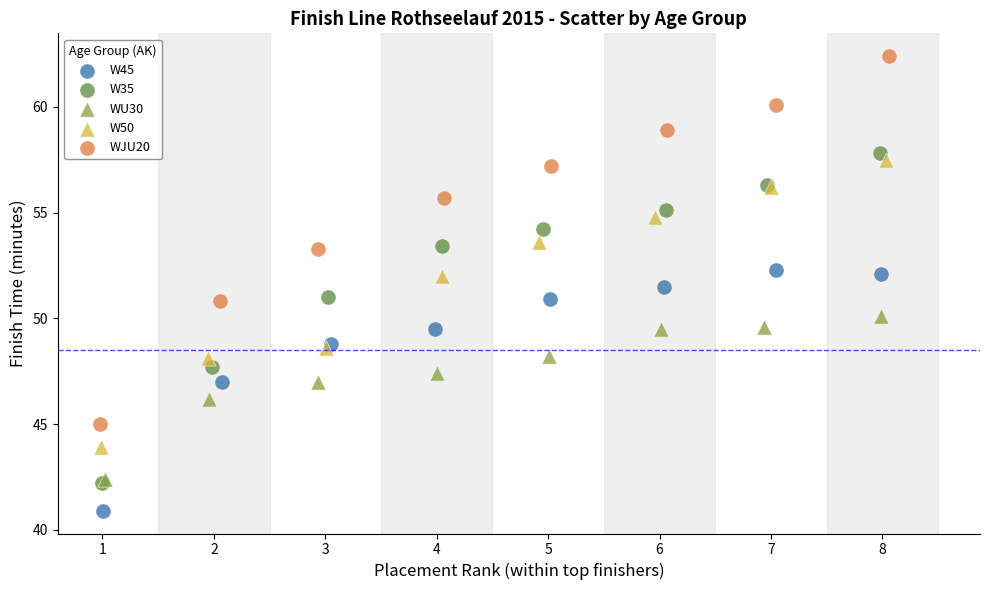

Which series contains the highest Y value?

WJU20